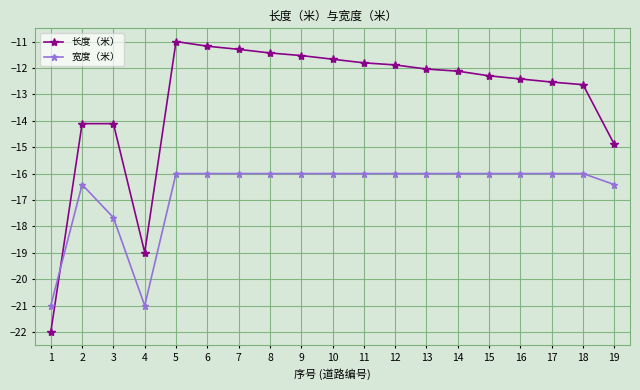

The value of 宽度（米） at 15 is -8.9. True or false?

False